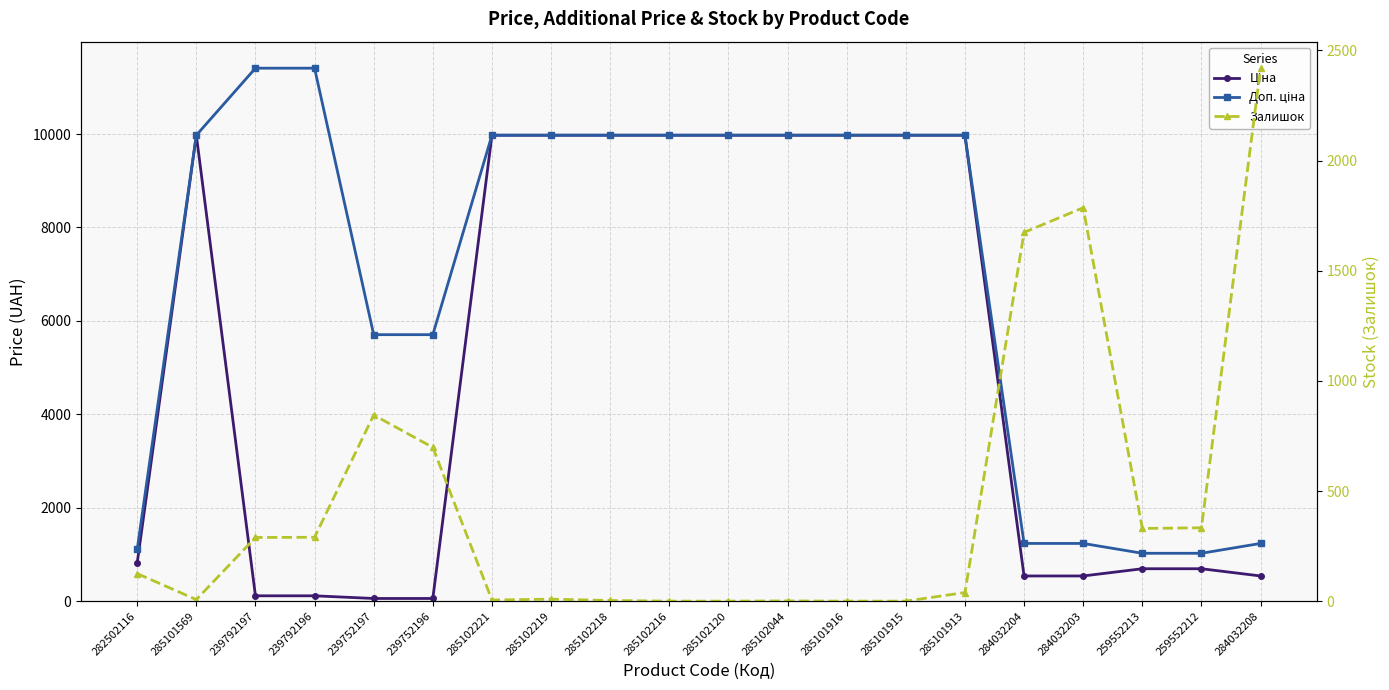

Count the number of data series in this chart.

3